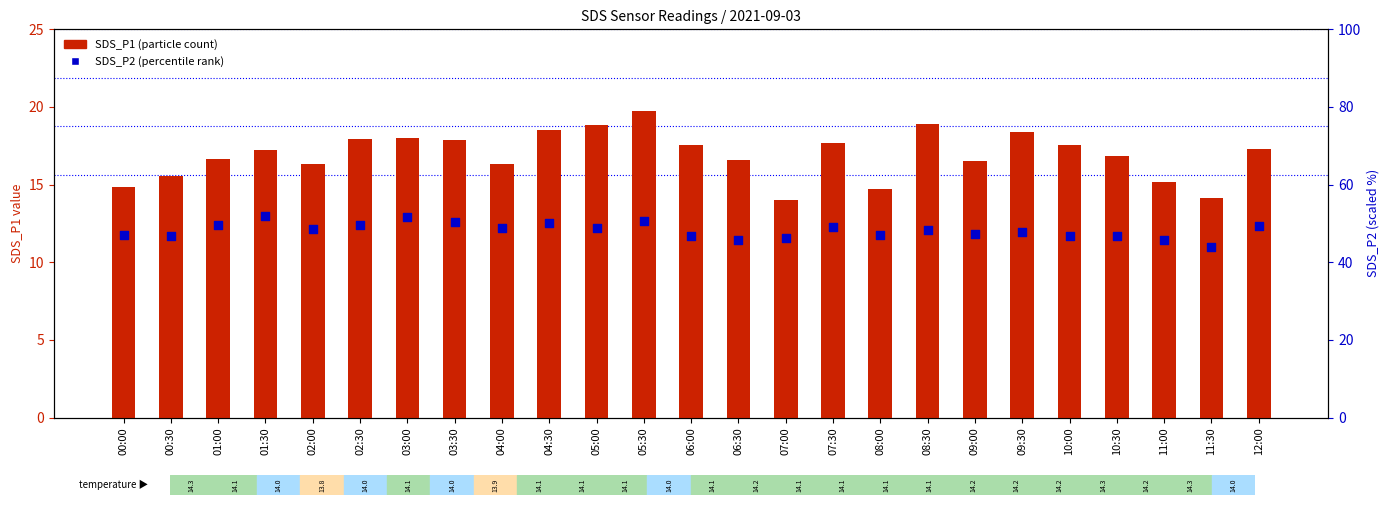

Which series contains the highest Y value?

SDS_P2 (percentile rank)